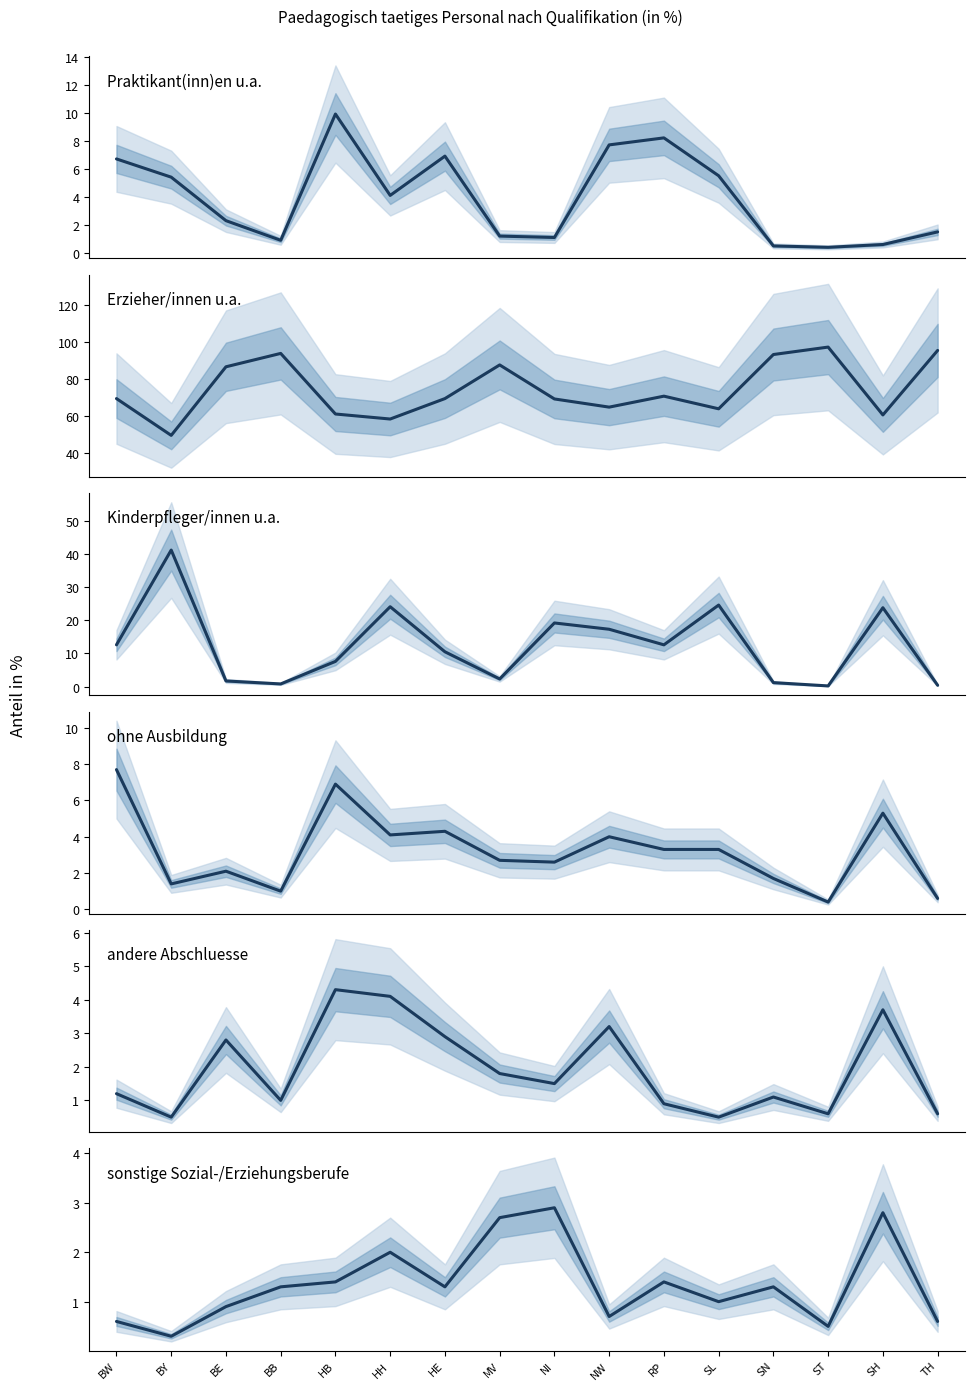

How many interior local peaks does the sonstige Sozial-/Erziehungsberufe series have?

5